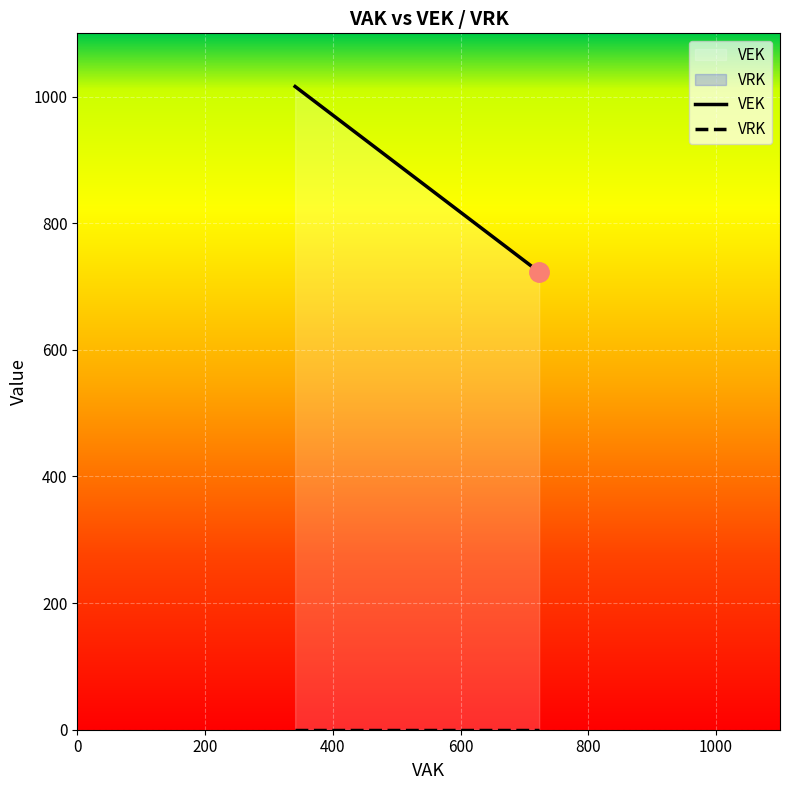

At 341, list the series in order from smallest to largest.

VRK, VEK